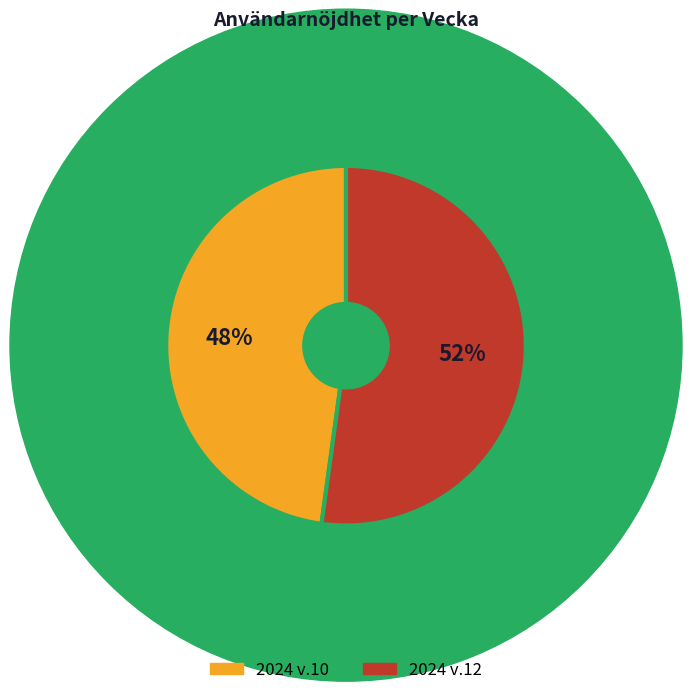

True or false: 2024 v.12 accounts for 52% of the total.

True